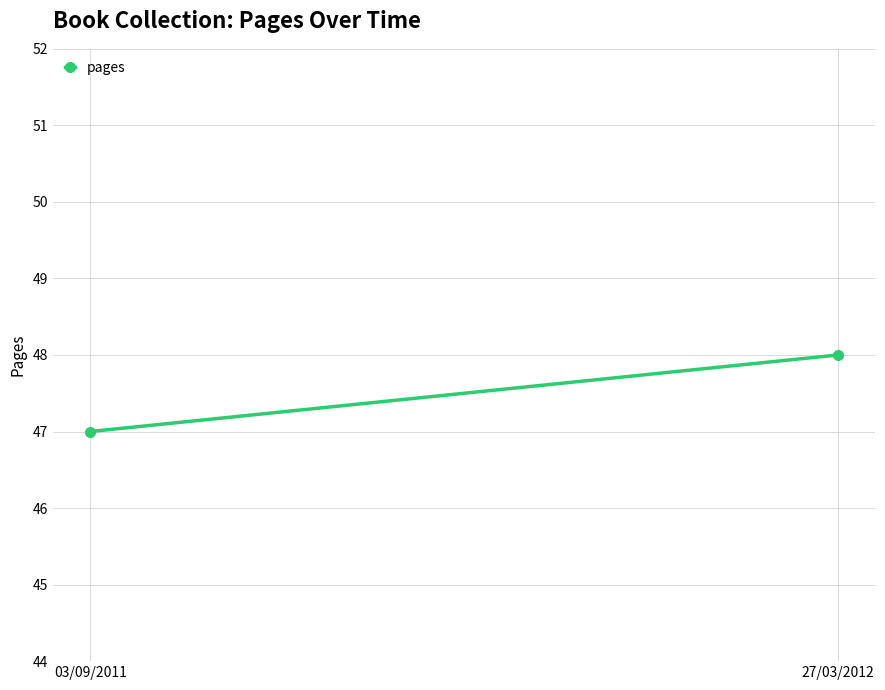

Reading left to right, what are all the values shown in this chart?

47	48